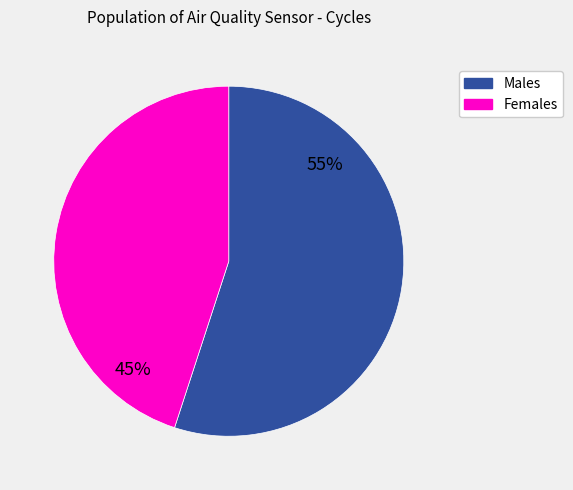

To the nearest percent, what is the average slice percentage?

50%